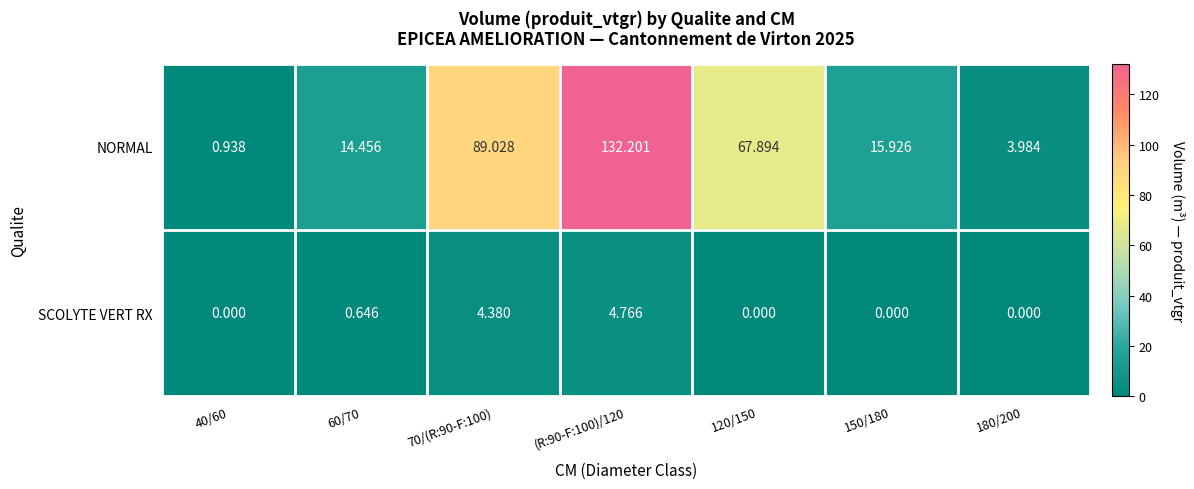

Is the value of SCOLYTE VERT RX at 120/150 greater than the value of NORMAL at (R:90-F:100)/120?

No